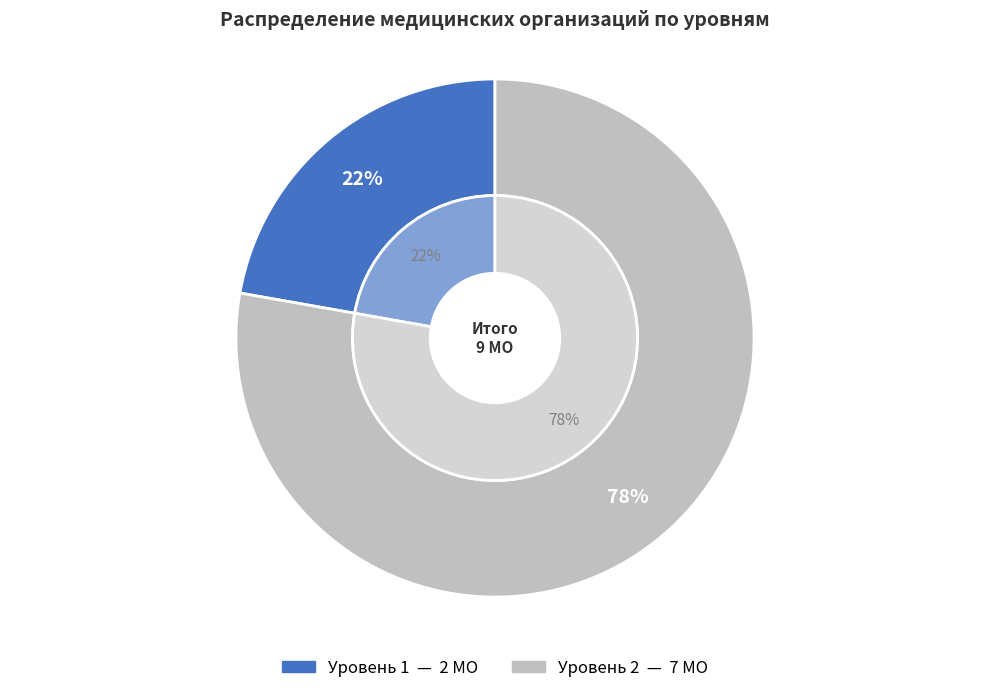

What is the largest slice in the pie chart?

Уровень 2